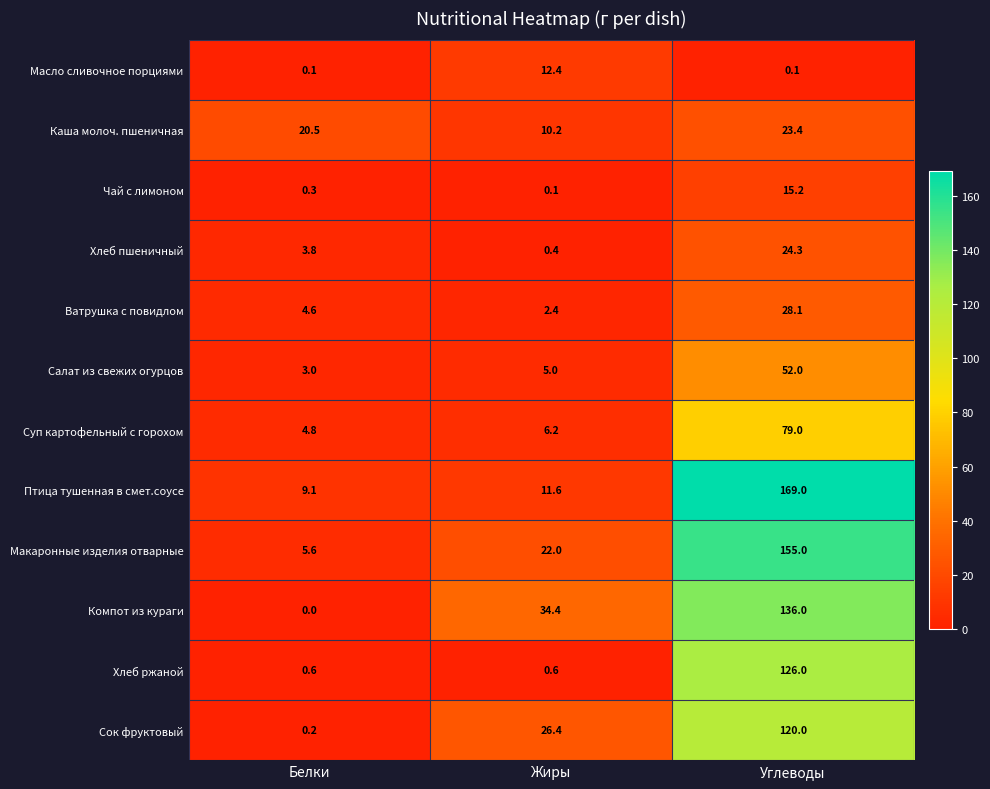

Which series has the widest spread of values?

Птица тушенная в смет.соусе